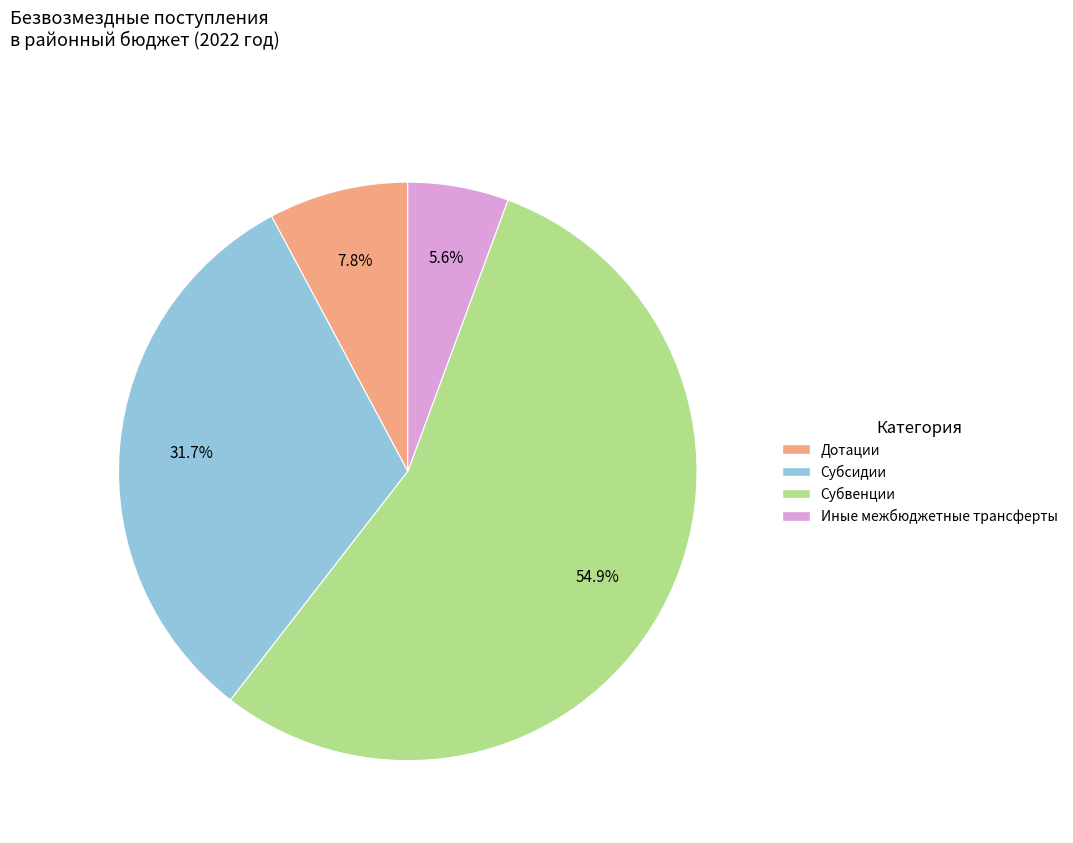

To the nearest percent, what portion does Субвенции represent?

55%